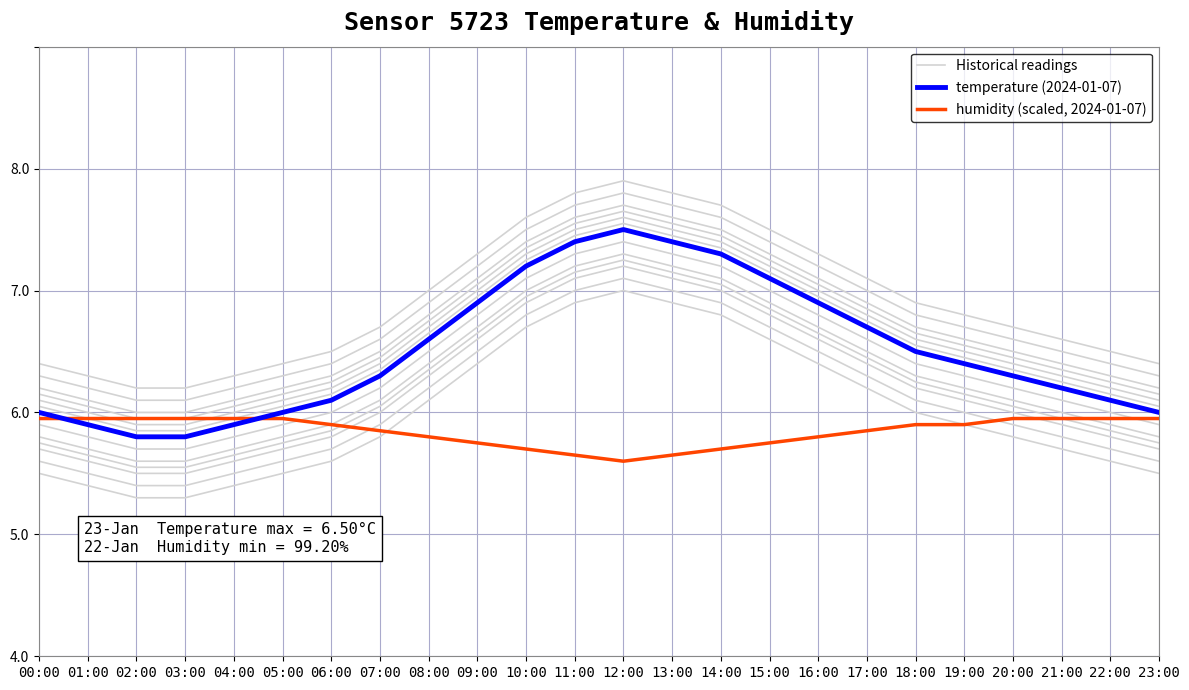

How many lines are shown in the chart?

3